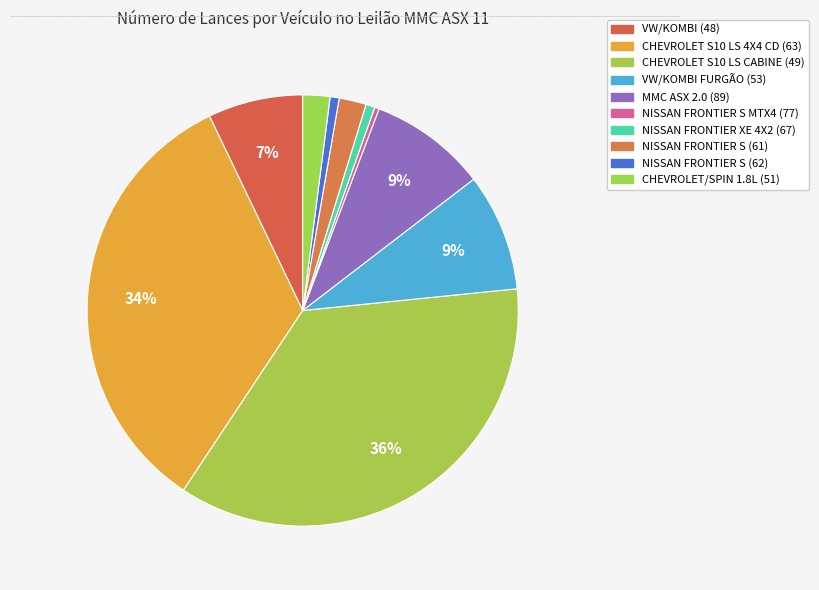

To the nearest percent, what is the combined percentage of CHEVROLET S10 LS CABINE (49) and NISSAN FRONTIER S (62)?

37%